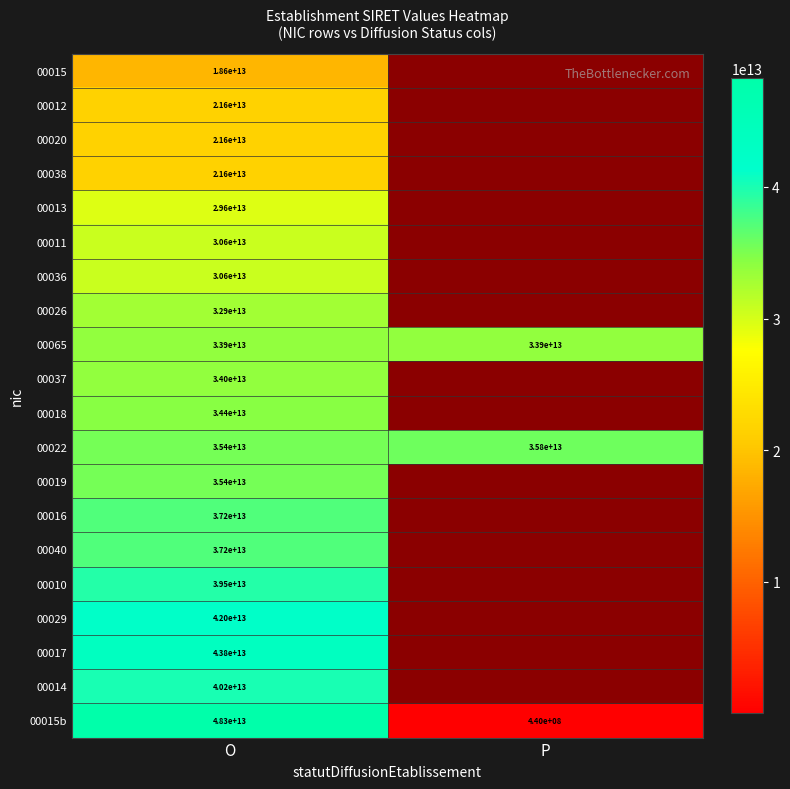

Is it true that 00065 equals 33900000000000 at P?

True